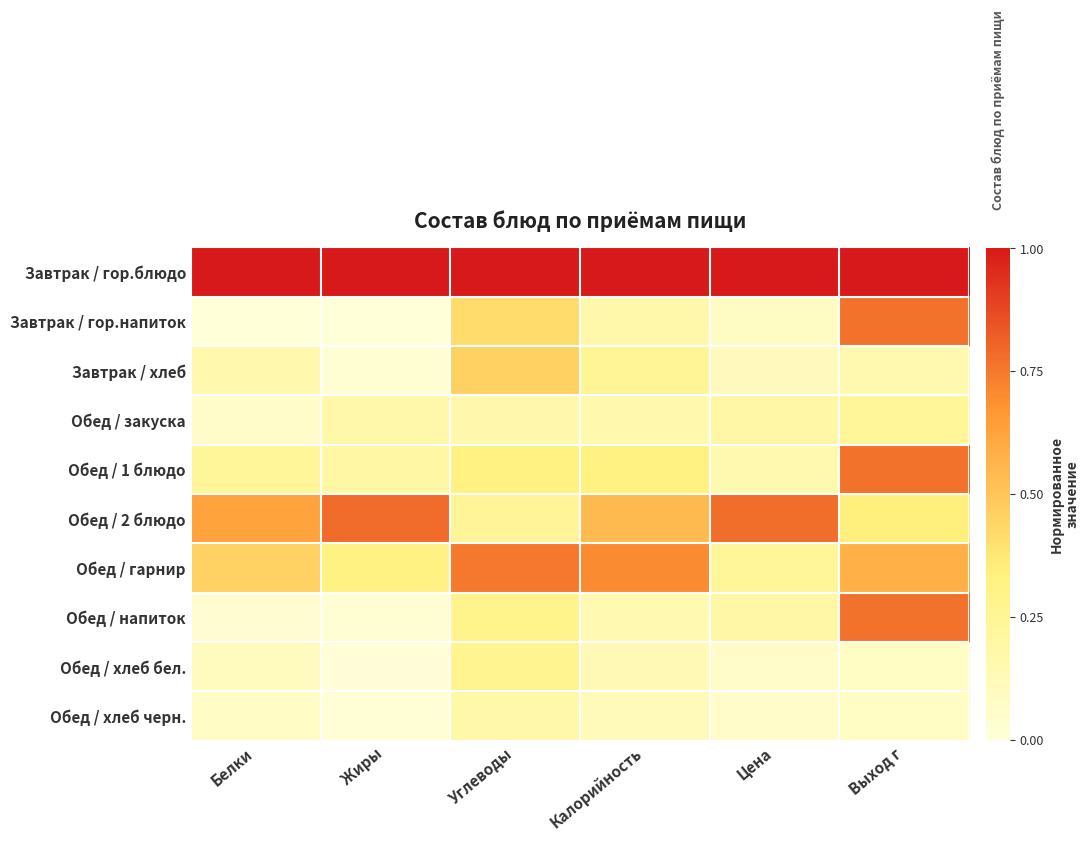

Which series has the largest range (max minus min)?

Завтрак / гор.напиток